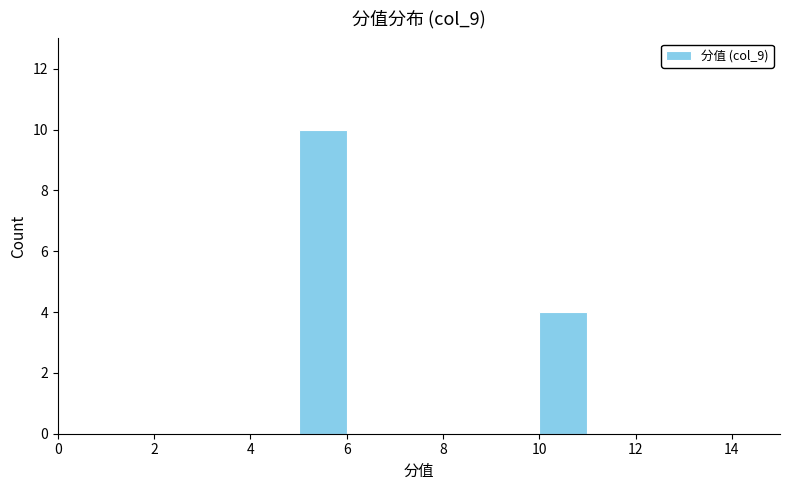

Which range on the x-axis has the tallest bar?

5 to 6